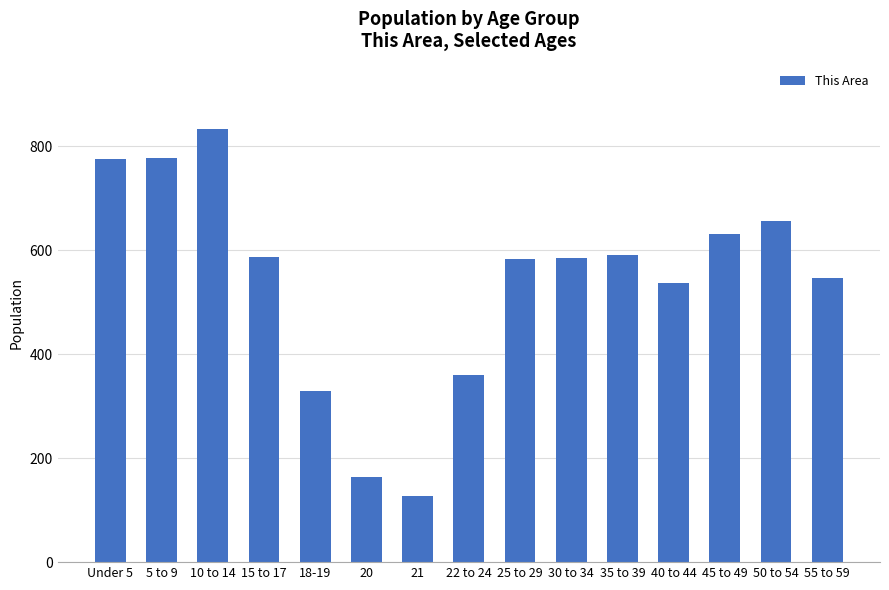

Is it true that the value at Under 5 is 1332?

False